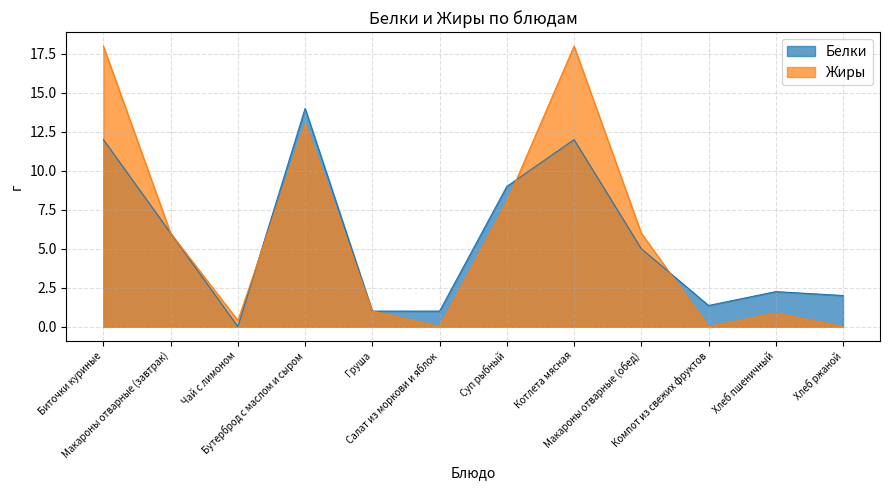

Reading left to right, what are all the values shown in this chart?

Белки: Биточки куриные=12.0	Макароны отварные (завтрак)=6.0	Чай с лимоном=0.0	Бутерброд с маслом и сыром=14.0	Груша=1.0	Салат из моркови и яблок=1.0	Суп рыбный=9.0	Котлета мясная=12.0	Макароны отварные (обед)=5.0	Компот из свежих фруктов=1.4	Хлеб пшеничный=2.2	Хлеб ржаной=2.0
Жиры: Биточки куриные=18.0	Макароны отварные (завтрак)=6.0	Чай с лимоном=0.4	Бутерброд с маслом и сыром=13.0	Груша=1.0	Салат из моркови и яблок=0.0	Суп рыбный=8.0	Котлета мясная=18.0	Макароны отварные (обед)=6.0	Компот из свежих фруктов=0.0	Хлеб пшеничный=0.9	Хлеб ржаной=0.0